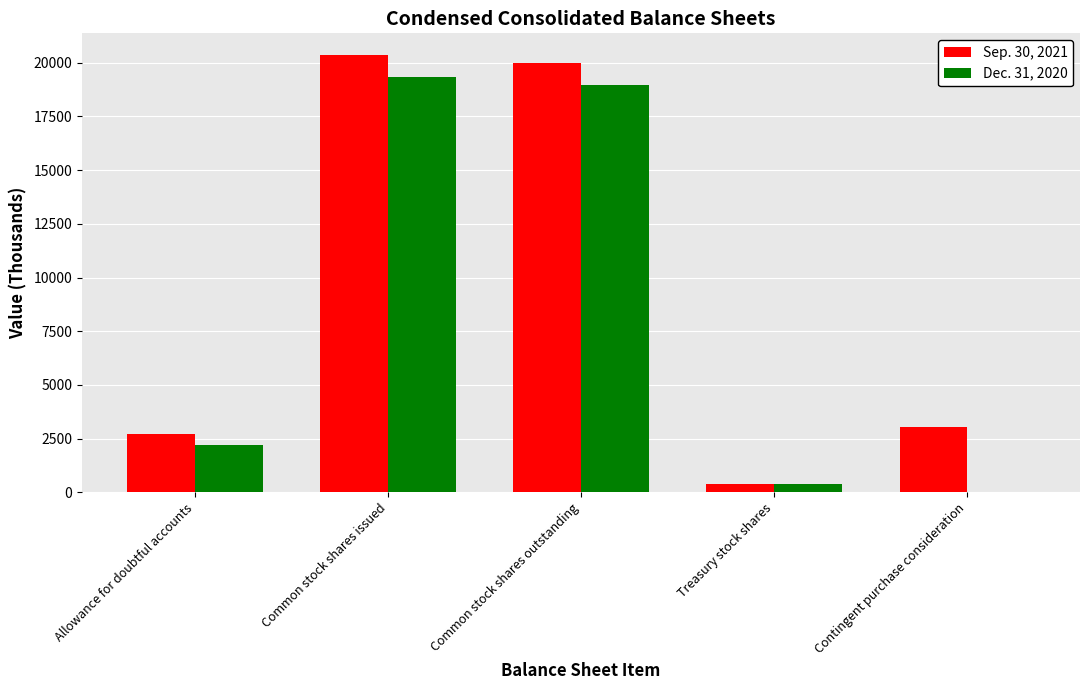

The Dec. 31, 2020 series shows -9740 at Contingent purchase consideration. True or false?

False